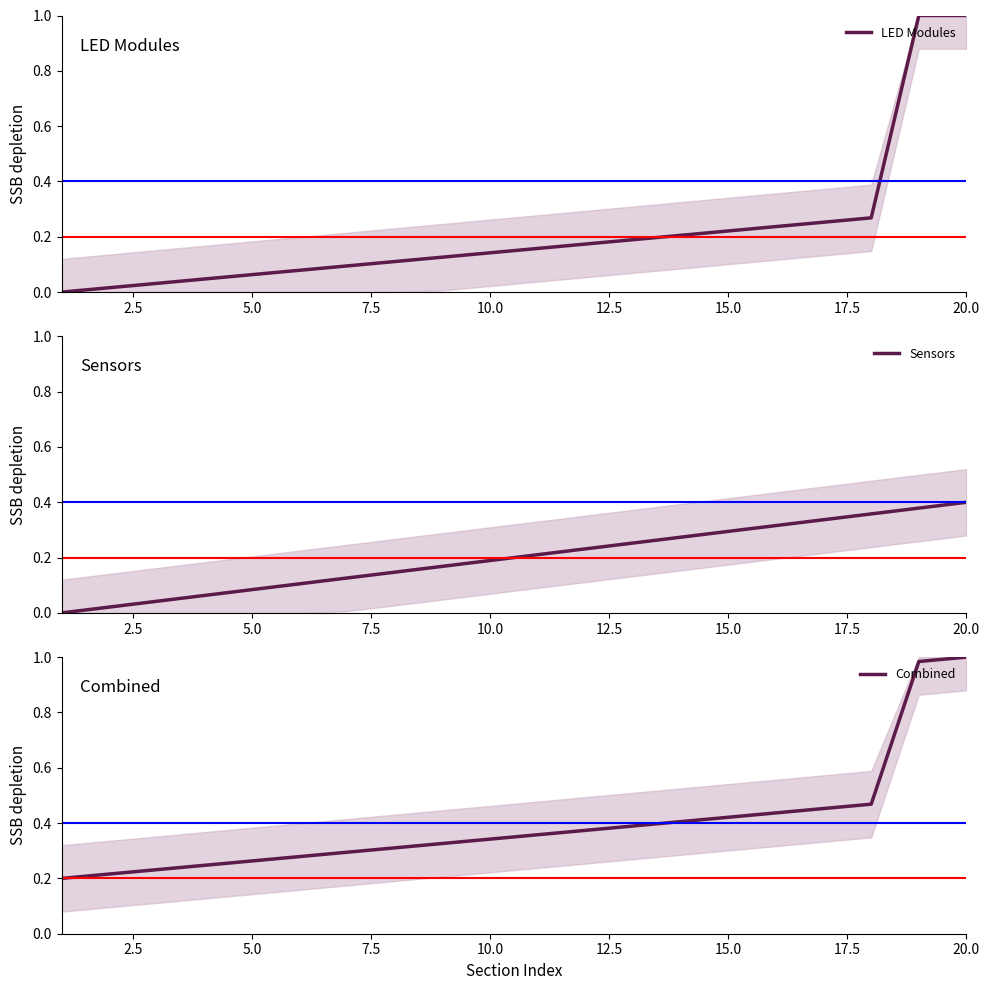

What is the maximum value for LED Modules?

1.0